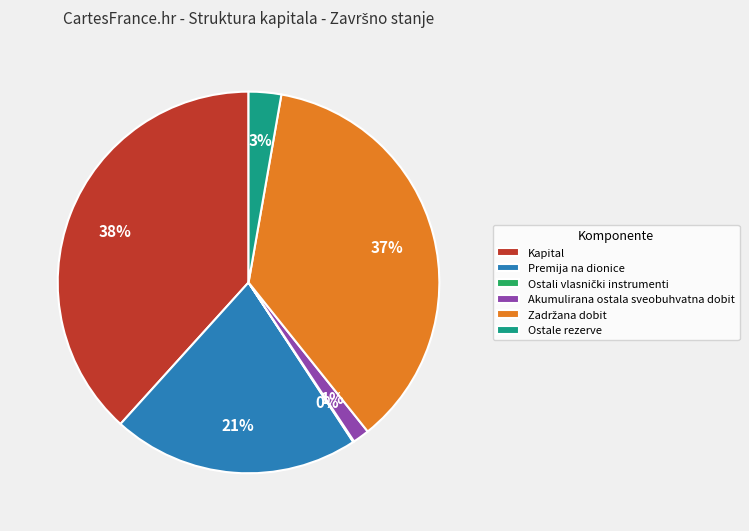

Which category has the biggest portion of the pie?

Kapital